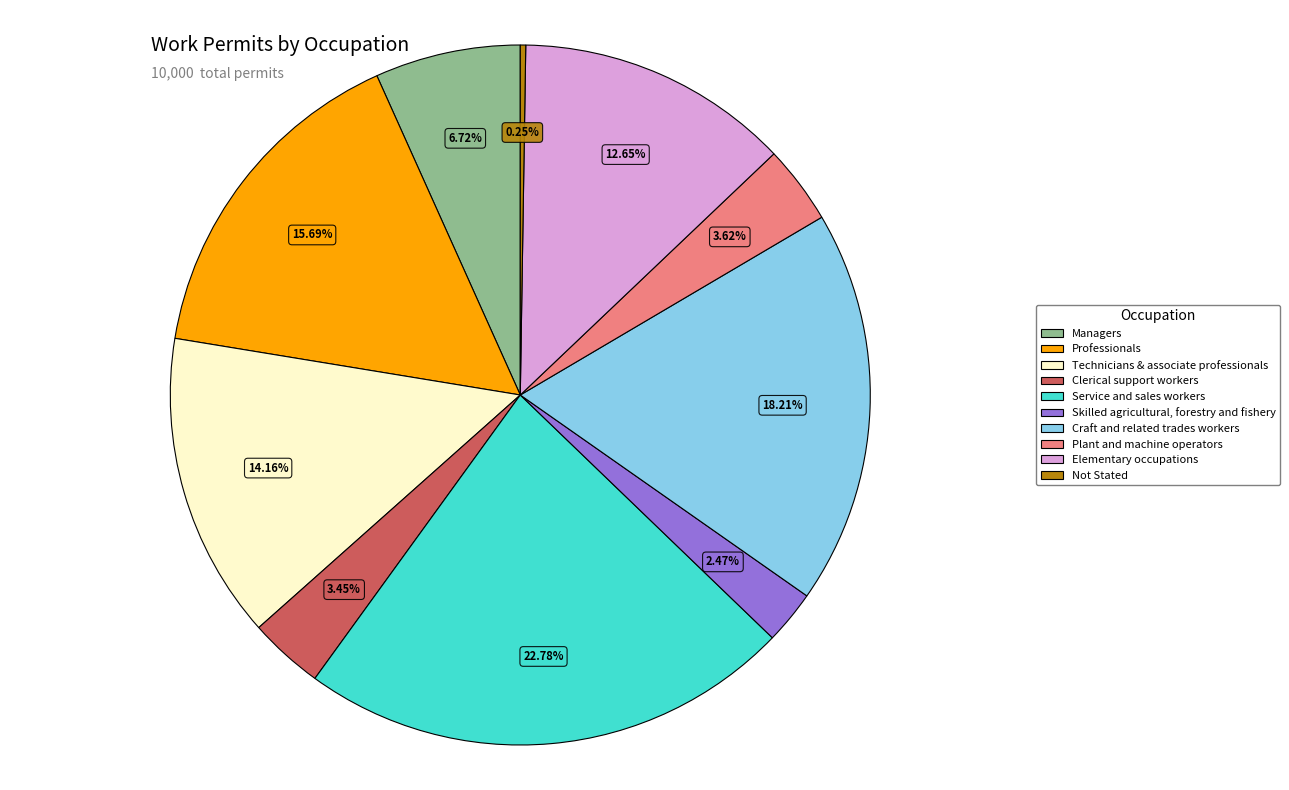

Combined, what portion of the pie is Technicians & associate professionals and Managers?

20.9%